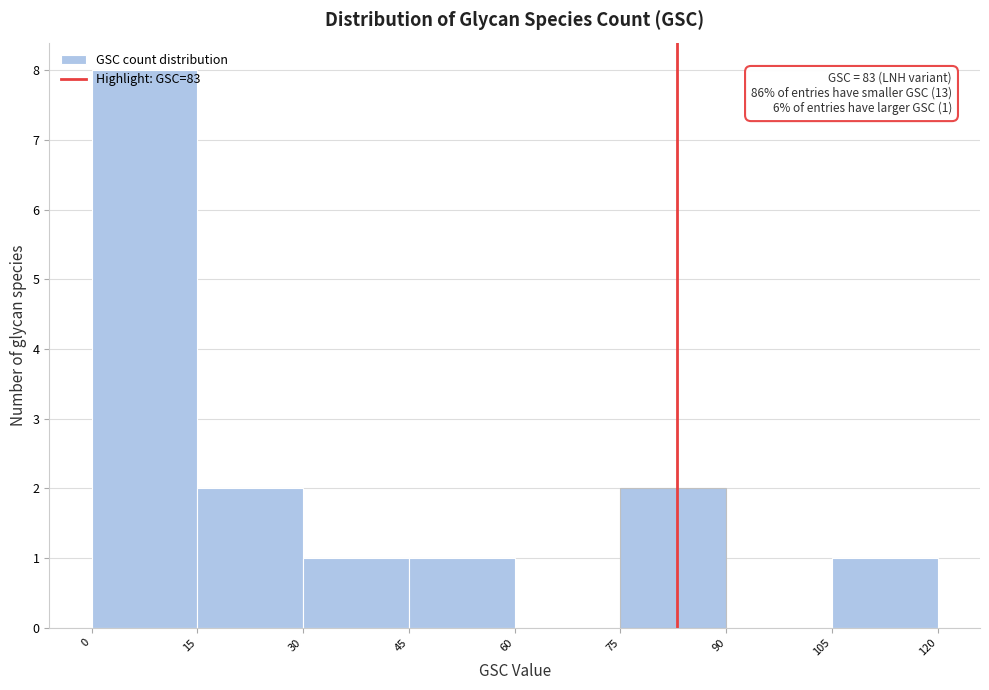

Over which range of the x-axis is the bar tallest?

0 to 15